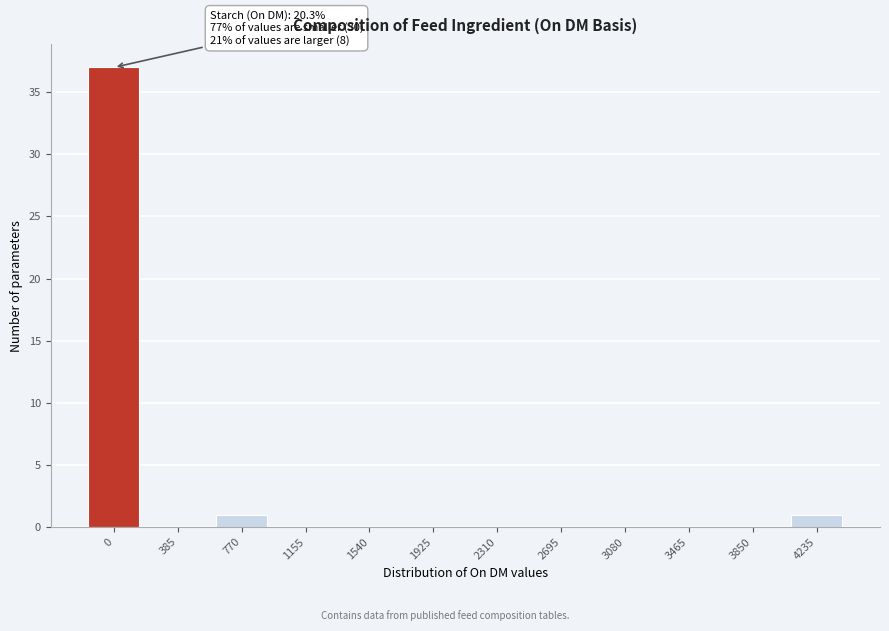

Reading left to right, transcribe all the data shown in this chart.

0=37	385=0	770=1	1155=0	1540=0	1925=0	2310=0	2695=0	3080=0	3465=0	3850=0	4235=1